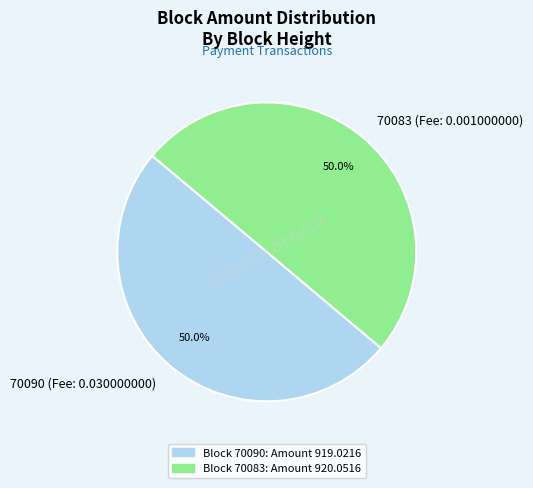

What is the total percentage of 70090 (Fee: 0.030000000) and 70083 (Fee: 0.001000000)?

100.0%